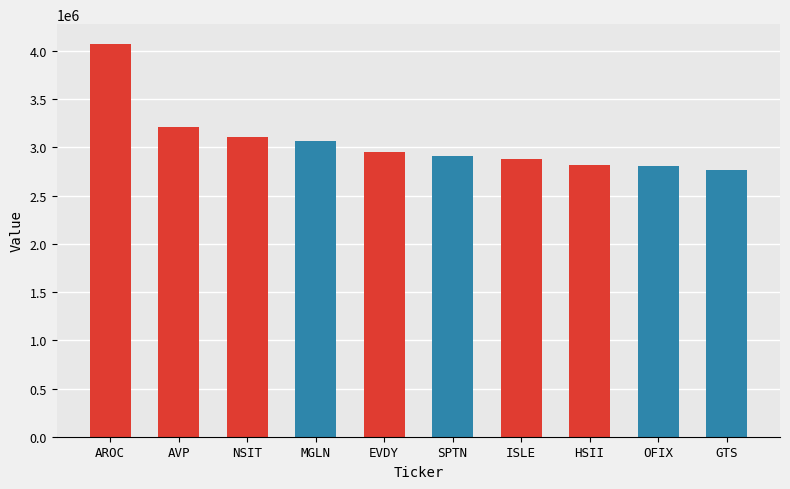

Which has a higher value, MGLN or GTS?

MGLN